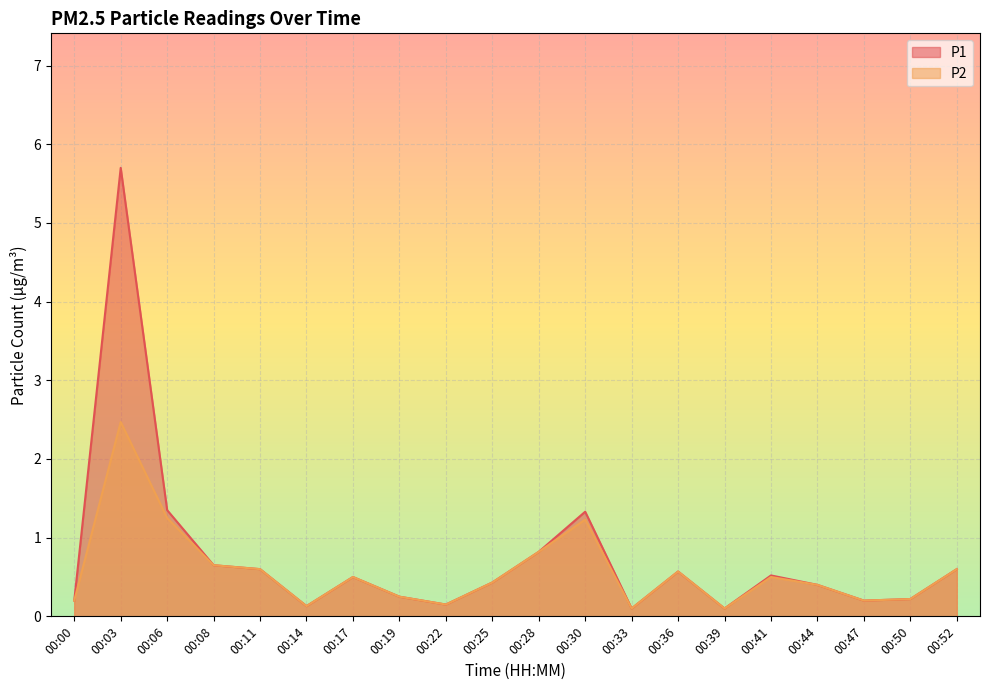

At which category is the sum across all series the highest?

00:03